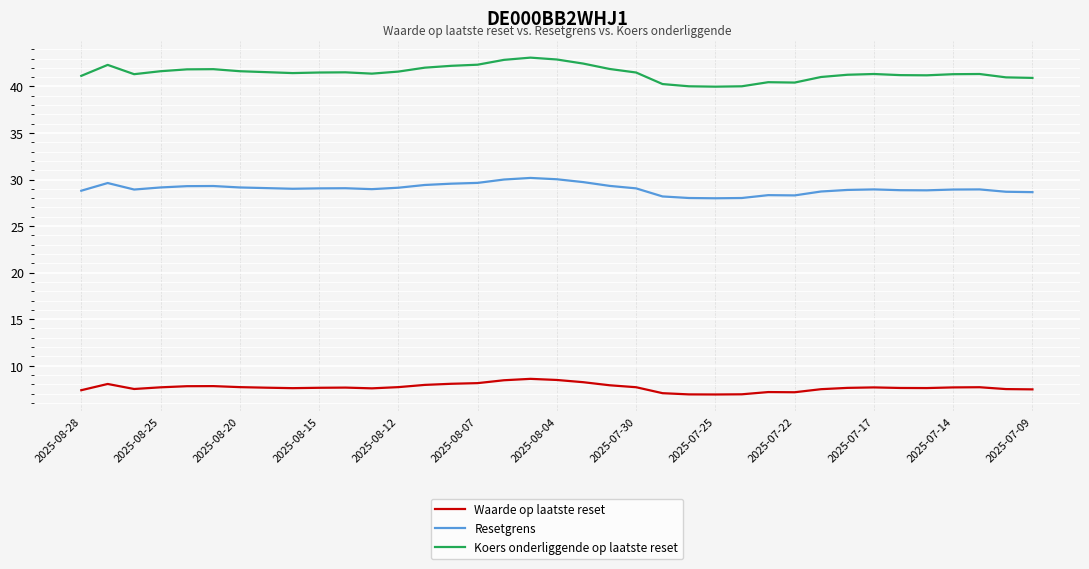

At how many categories does at least one series exceed 38?

37